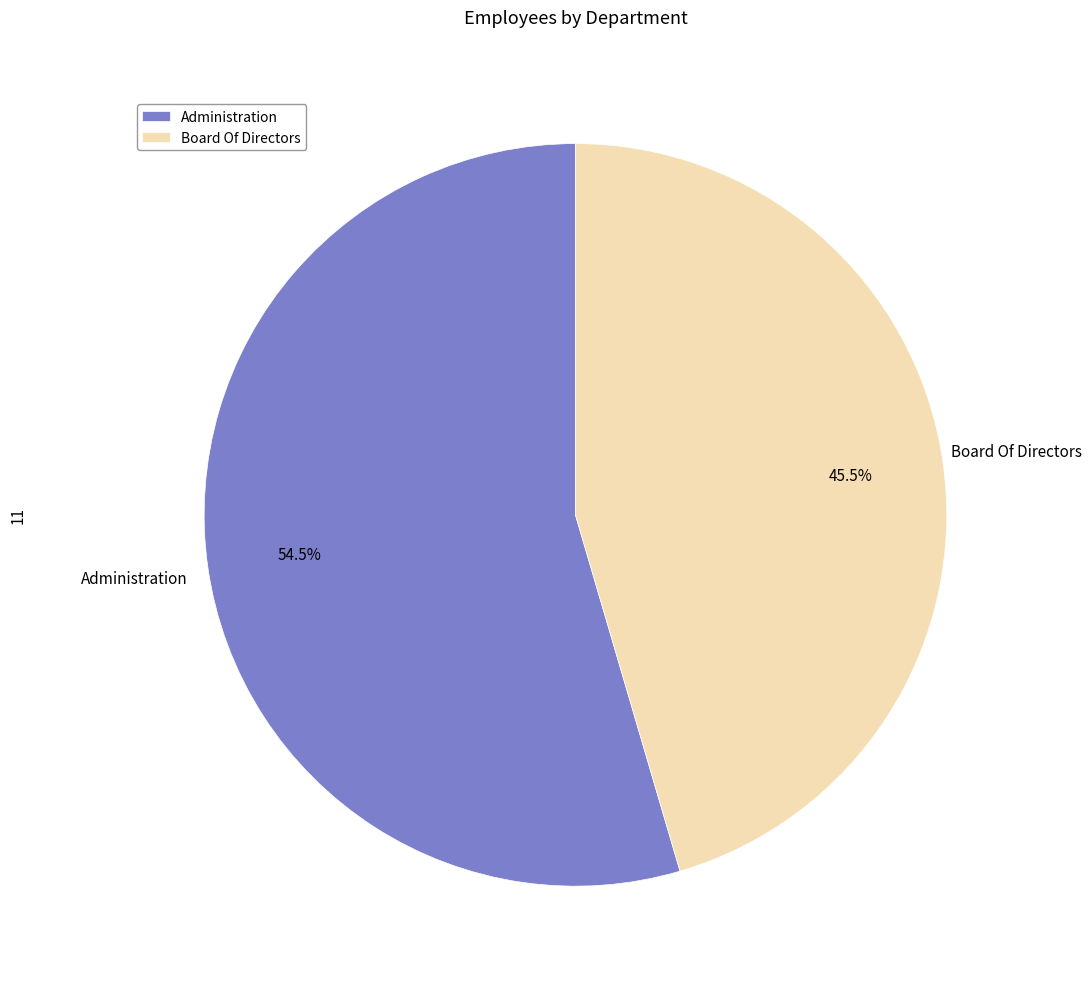

What portion of the pie excludes Administration?

45.5%